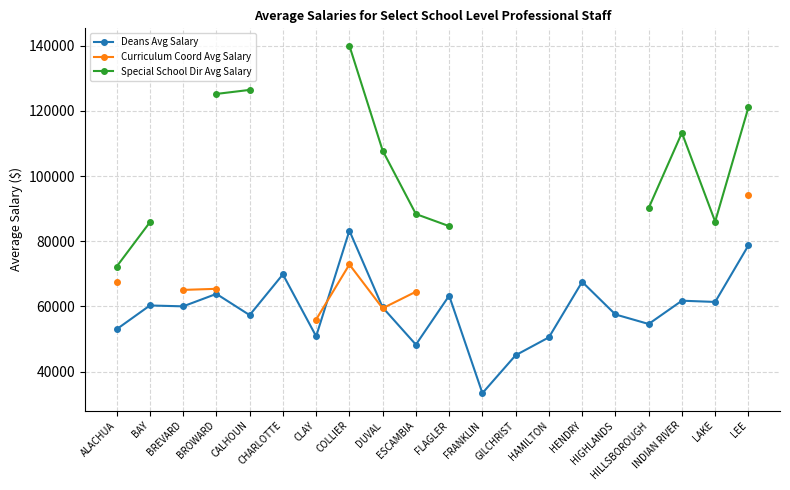

True or false: Special School Dir Avg Salary and Curriculum Coord Avg Salary cross at least once.

False